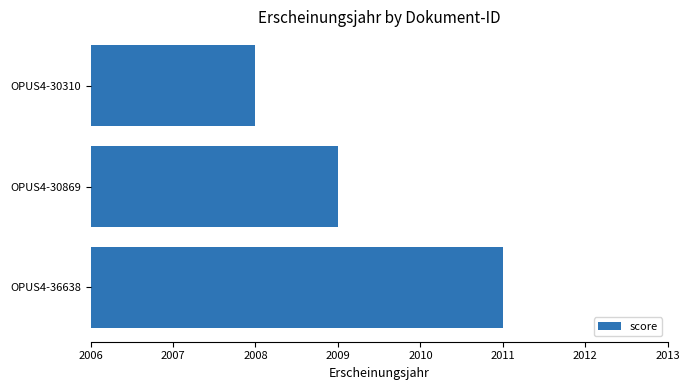

What is the difference between the second highest and minimum values?

1